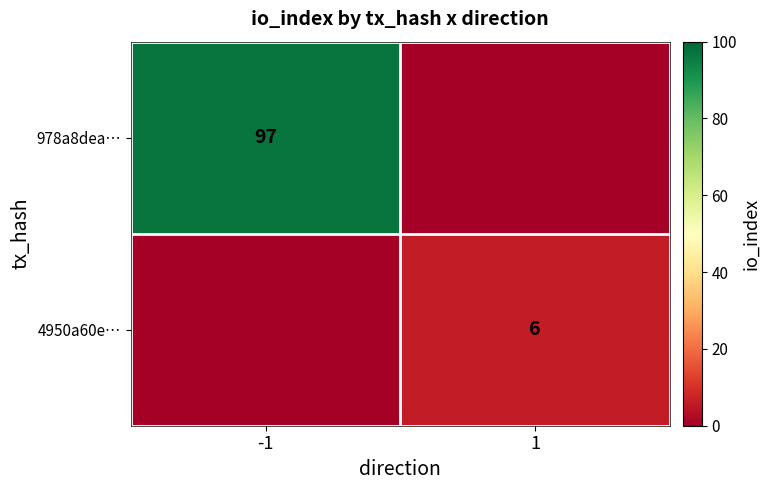

True or false: 978a8dea… has a value of 44 at -1.

False